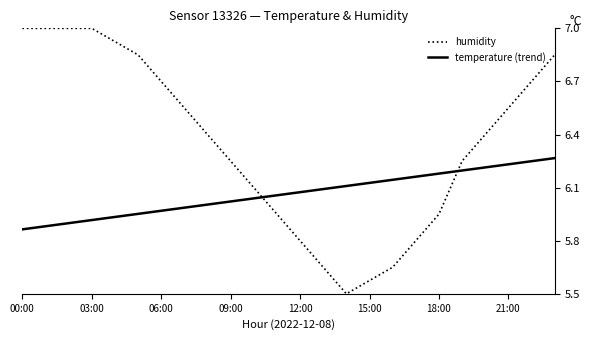

What is the greatest value displayed?

7.0